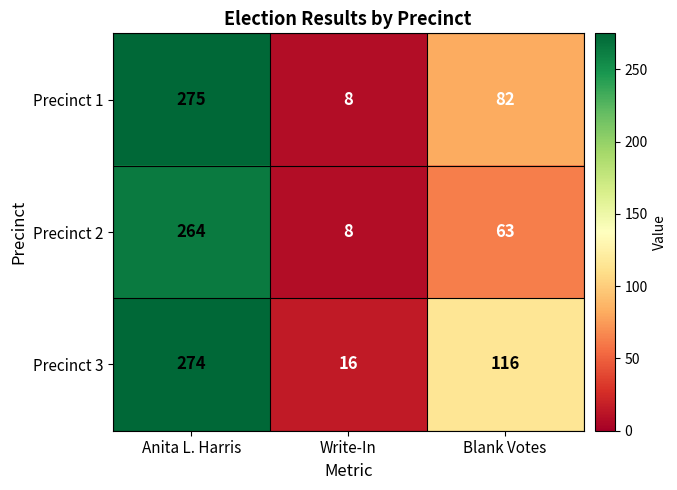

At which category is the sum across all series the highest?

Anita L. Harris